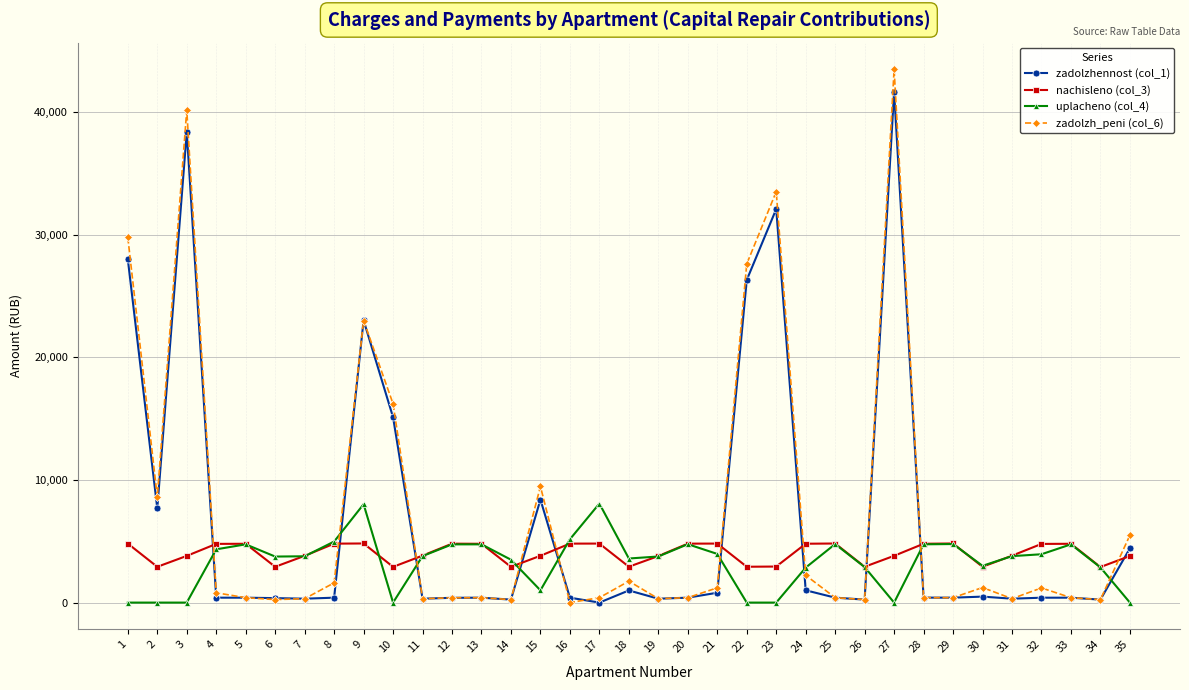

True or false: zadolzh_peni (col_6) and uplacheno (col_4) cross at least once.

True